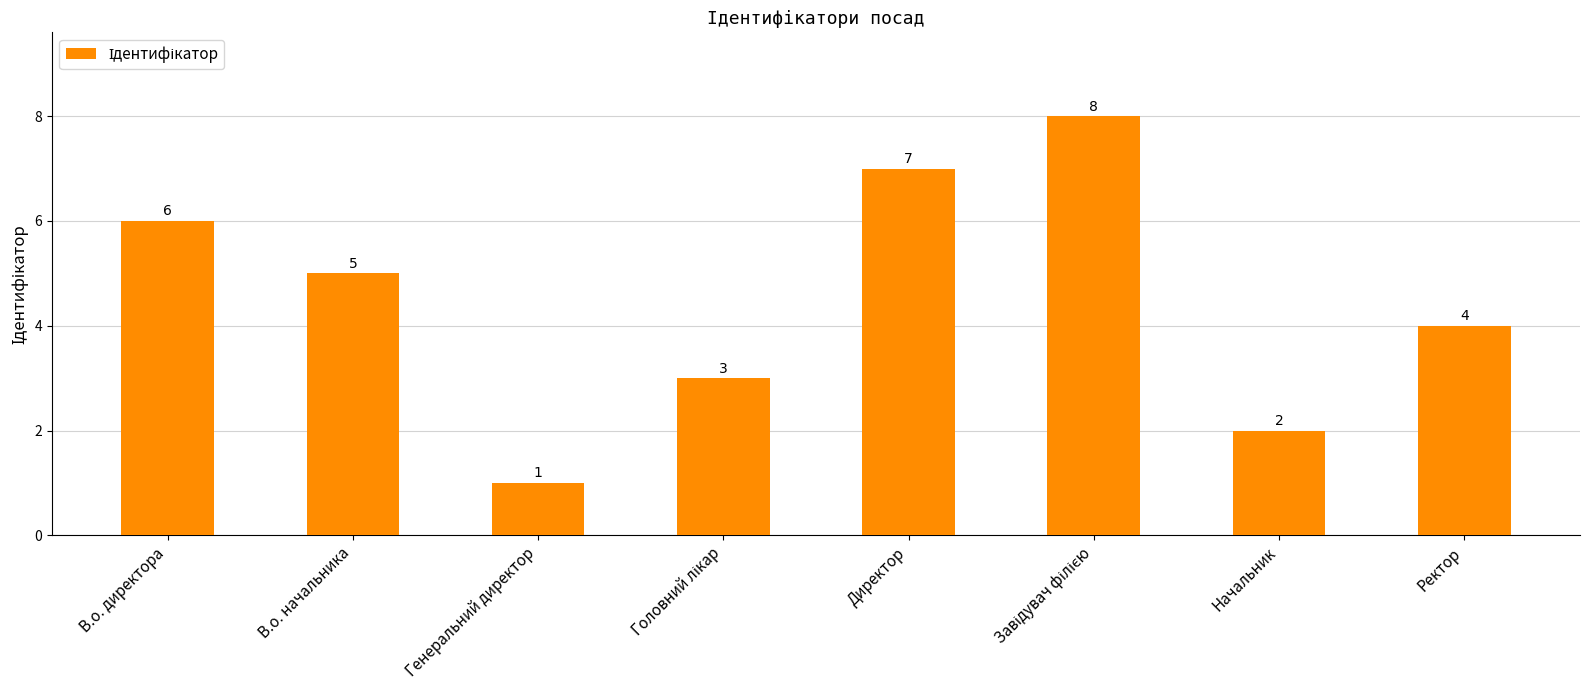

What is the sum of the values at Генеральний директор and Начальник?

3